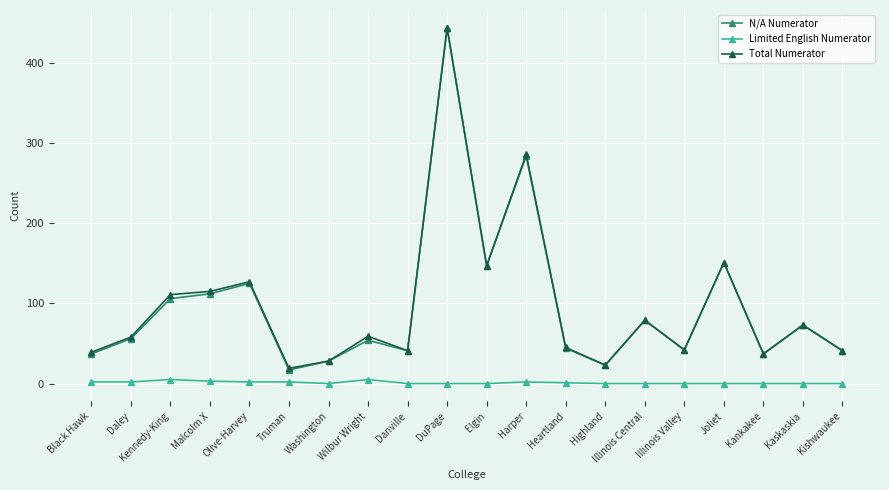

What is the total value across all series at Highland?

46